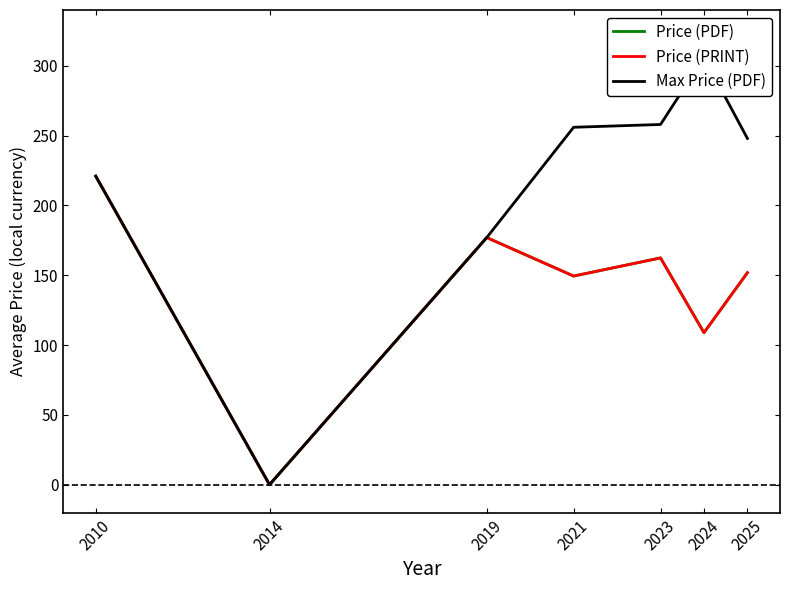

How many data points in Price (PRINT) are above 151?

4